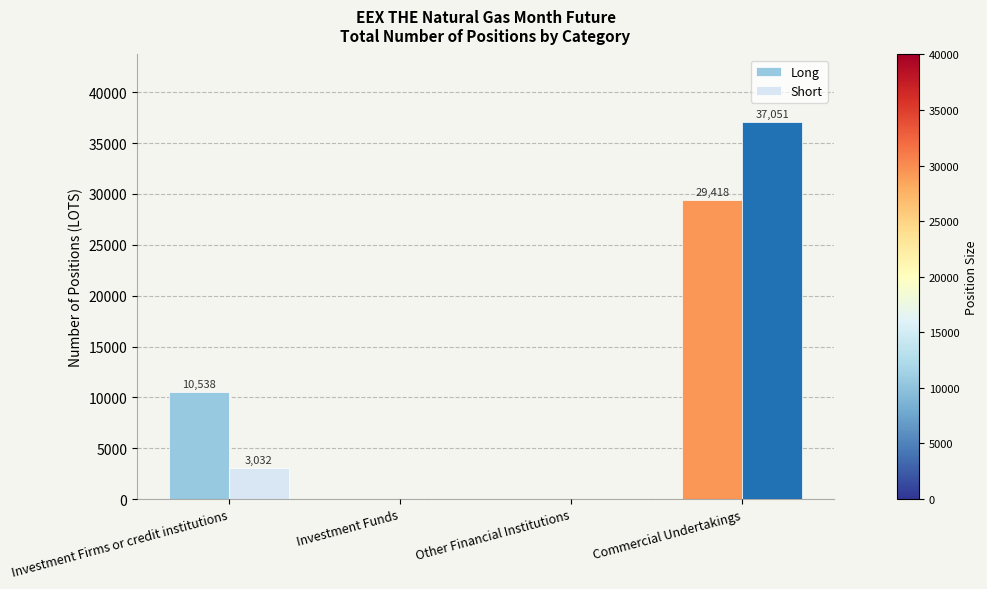

True or false: Short has a value of -11809 at Other Financial Institutions.

False